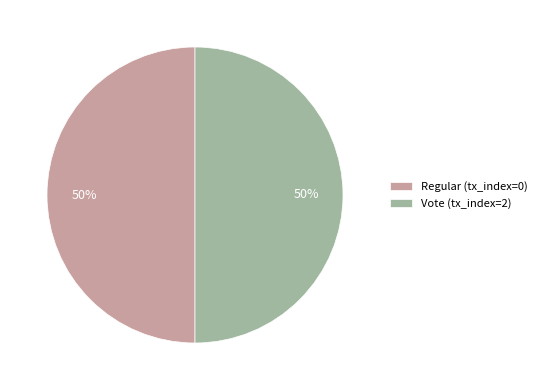

How many slices are in this pie chart?

2